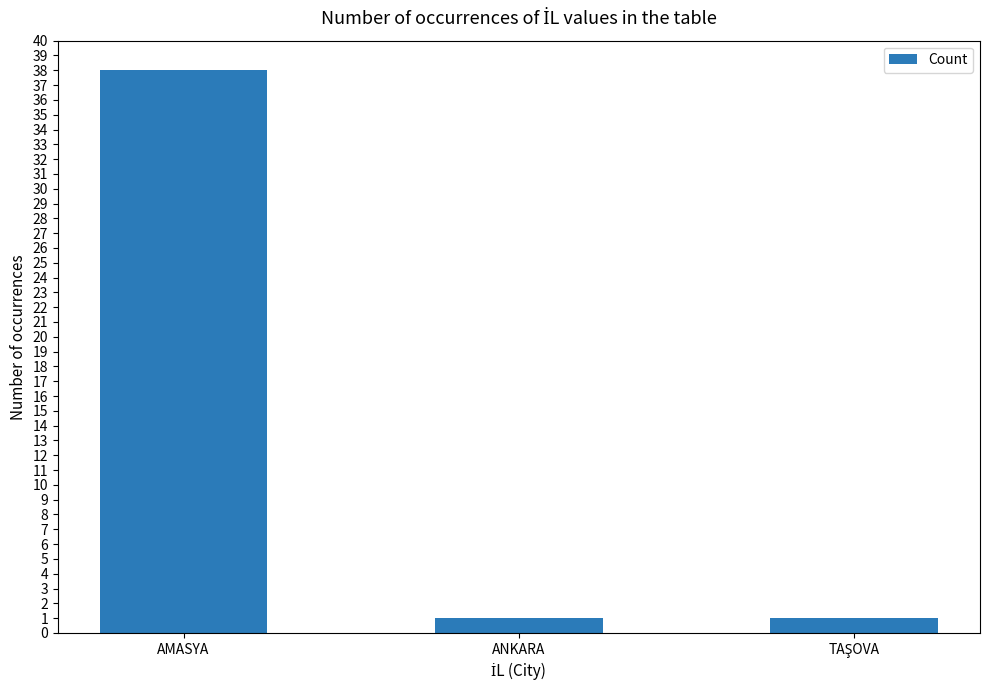

The value at AMASYA is 54. True or false?

False